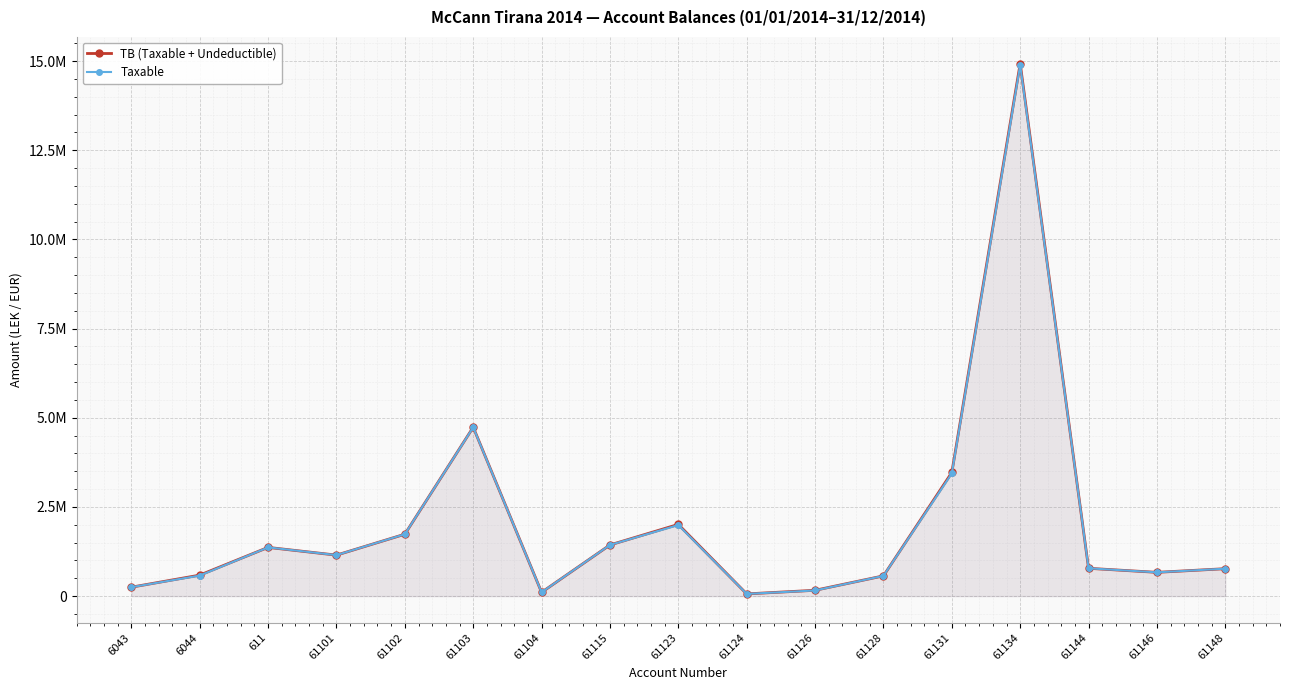

At which category does Taxable reach its first local valley?

61101